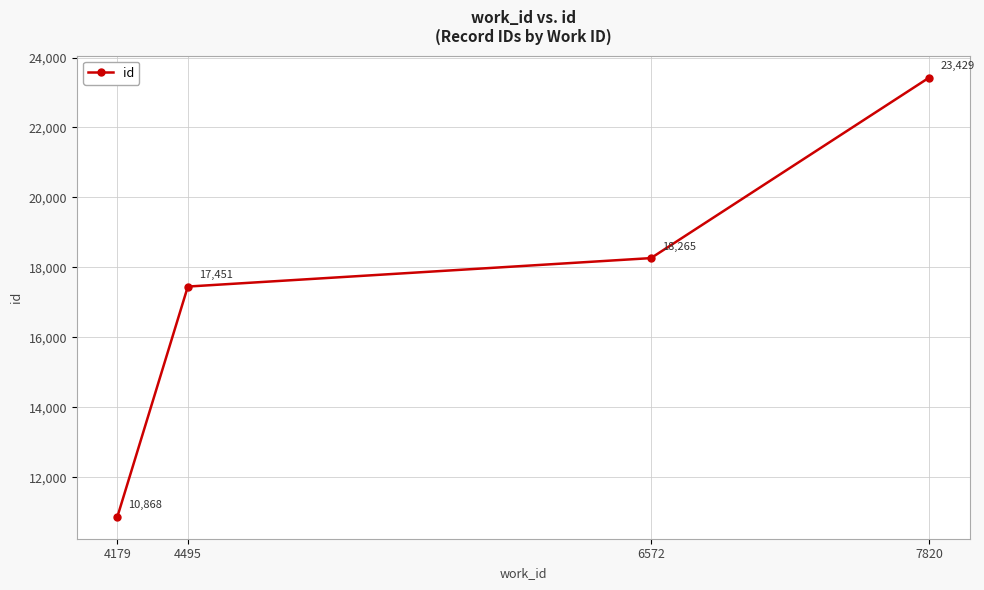

What is the sum of the values at 6572 and 4495?

35716